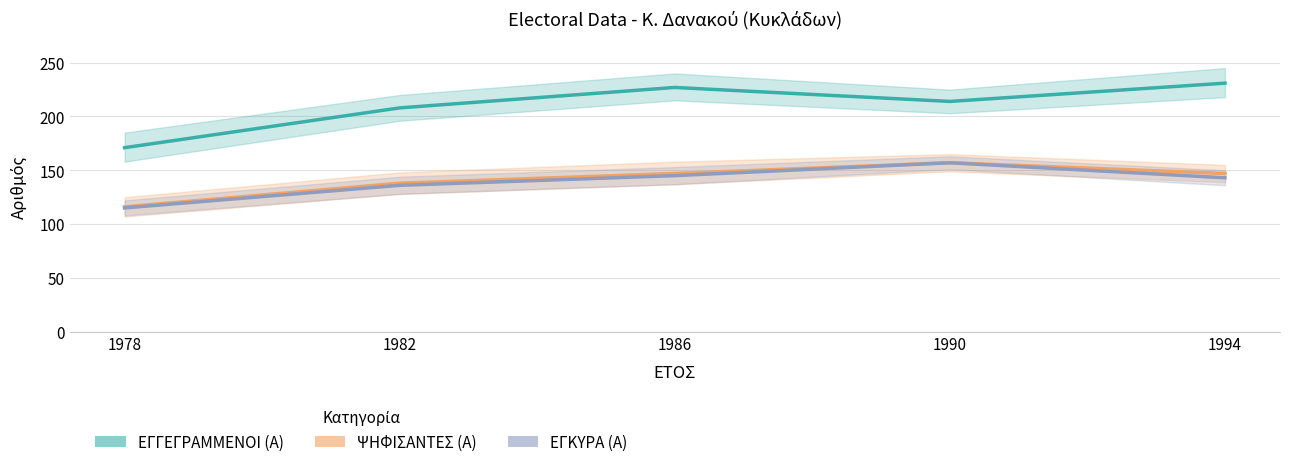

At which category is the sum across all series the highest?

1990